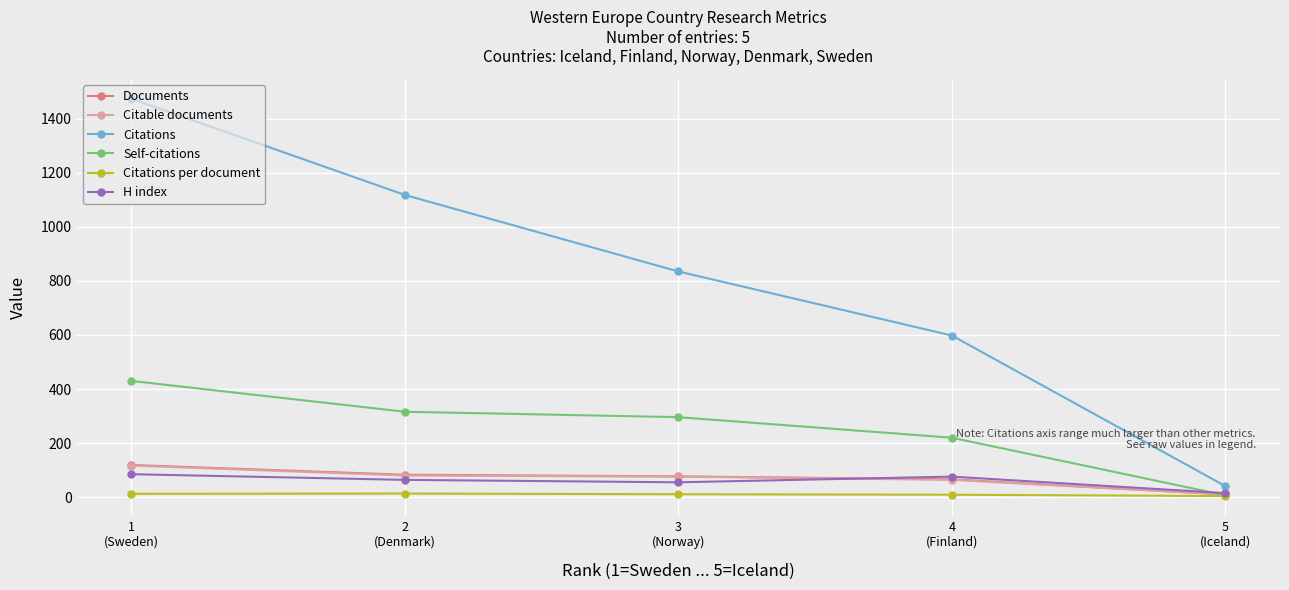

At which label is Documents closest to 64?

4
(Finland)